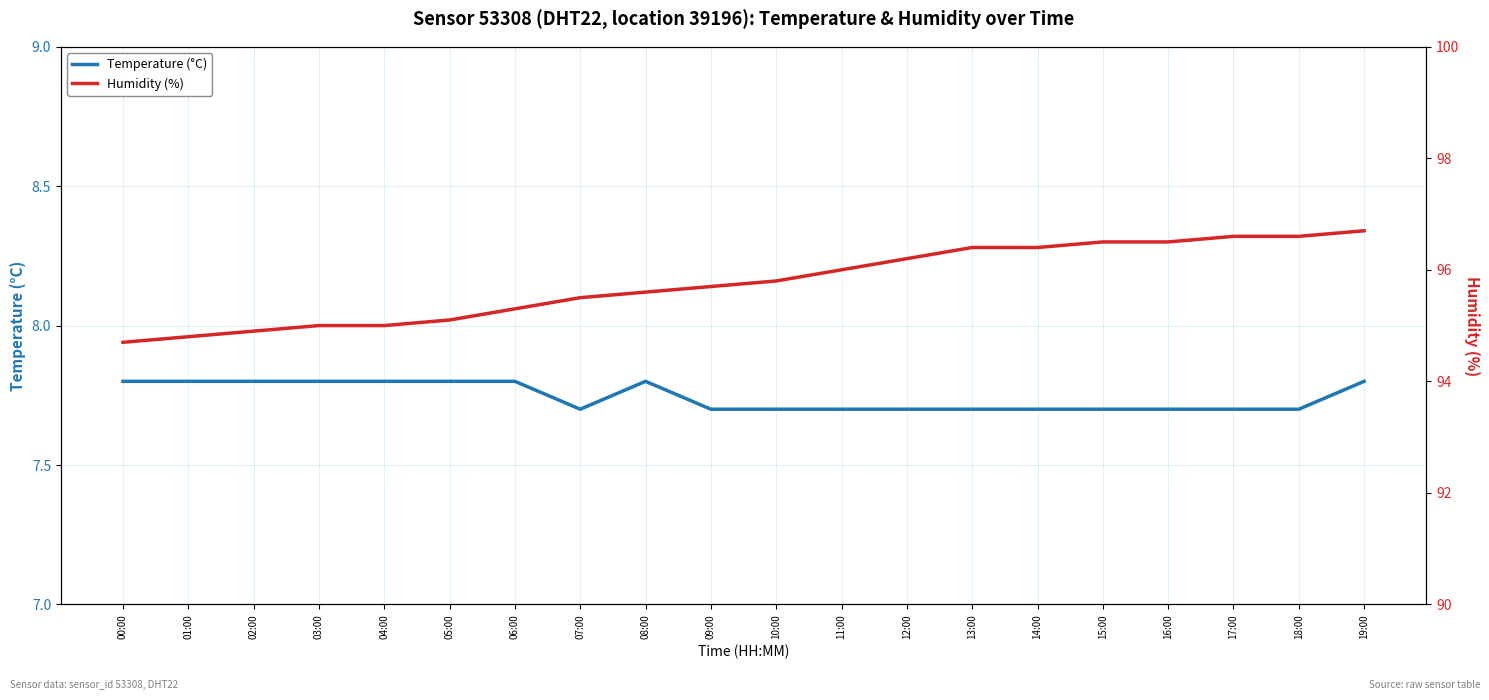

Reading left to right, extract all data points from this chart.

Temperature (°C): 00:00=7.8	01:00=7.8	02:00=7.8	03:00=7.8	04:00=7.8	05:00=7.8	06:00=7.8	07:00=7.7	08:00=7.8	09:00=7.7	10:00=7.7	11:00=7.7	12:00=7.7	13:00=7.7	14:00=7.7	15:00=7.7	16:00=7.7	17:00=7.7	18:00=7.7	19:00=7.8
Humidity (%): 00:00=94.7	01:00=94.8	02:00=94.9	03:00=95.0	04:00=95.0	05:00=95.1	06:00=95.3	07:00=95.5	08:00=95.6	09:00=95.7	10:00=95.8	11:00=96.0	12:00=96.2	13:00=96.4	14:00=96.4	15:00=96.5	16:00=96.5	17:00=96.6	18:00=96.6	19:00=96.7